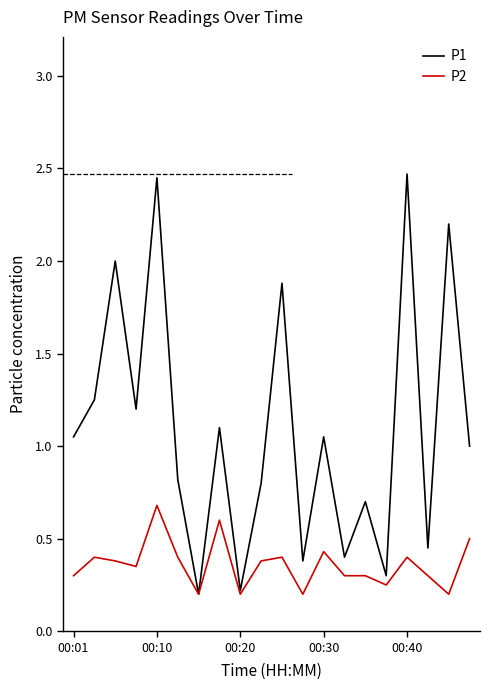

Which series has the largest range (max minus min)?

P1